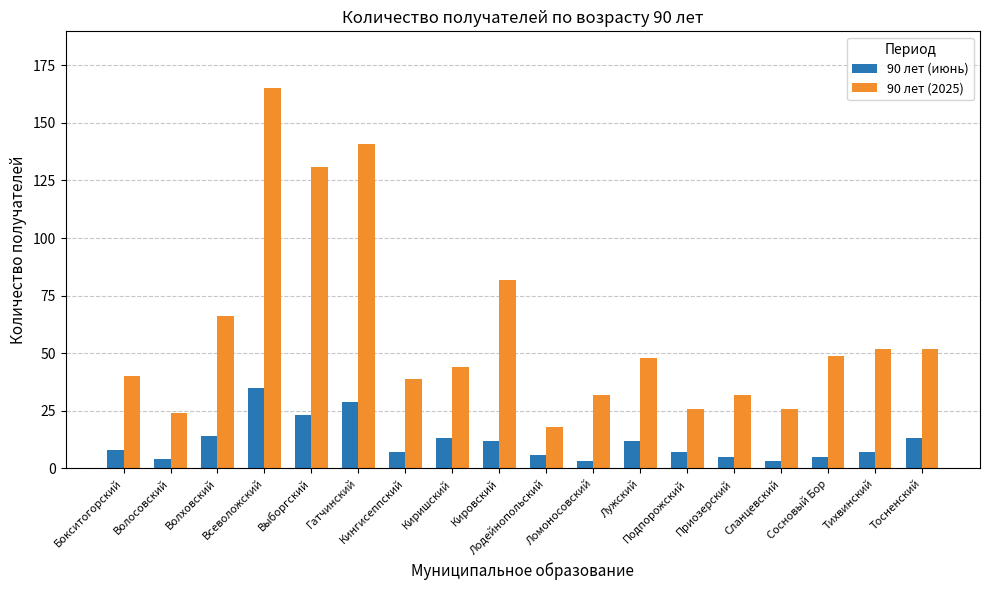

Does the chart contain any negative values?

No